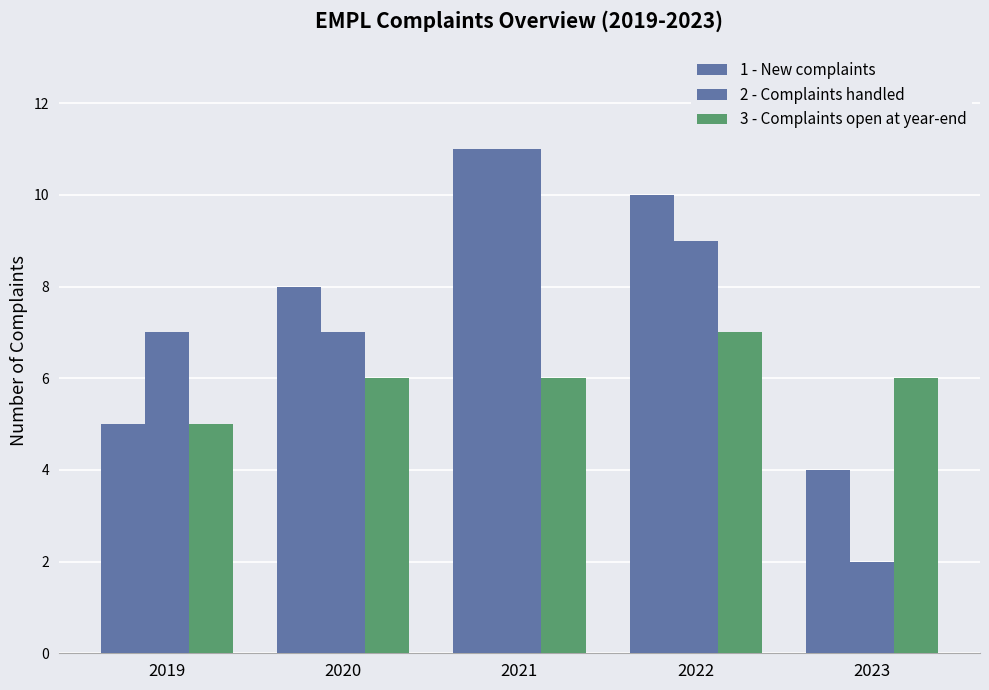

Reading left to right, extract all data points from this chart.

1 - New complaints: 5	8	11	10	4
2 - Complaints handled: 7	7	11	9	2
3 - Complaints open at year-end: 5	6	6	7	6